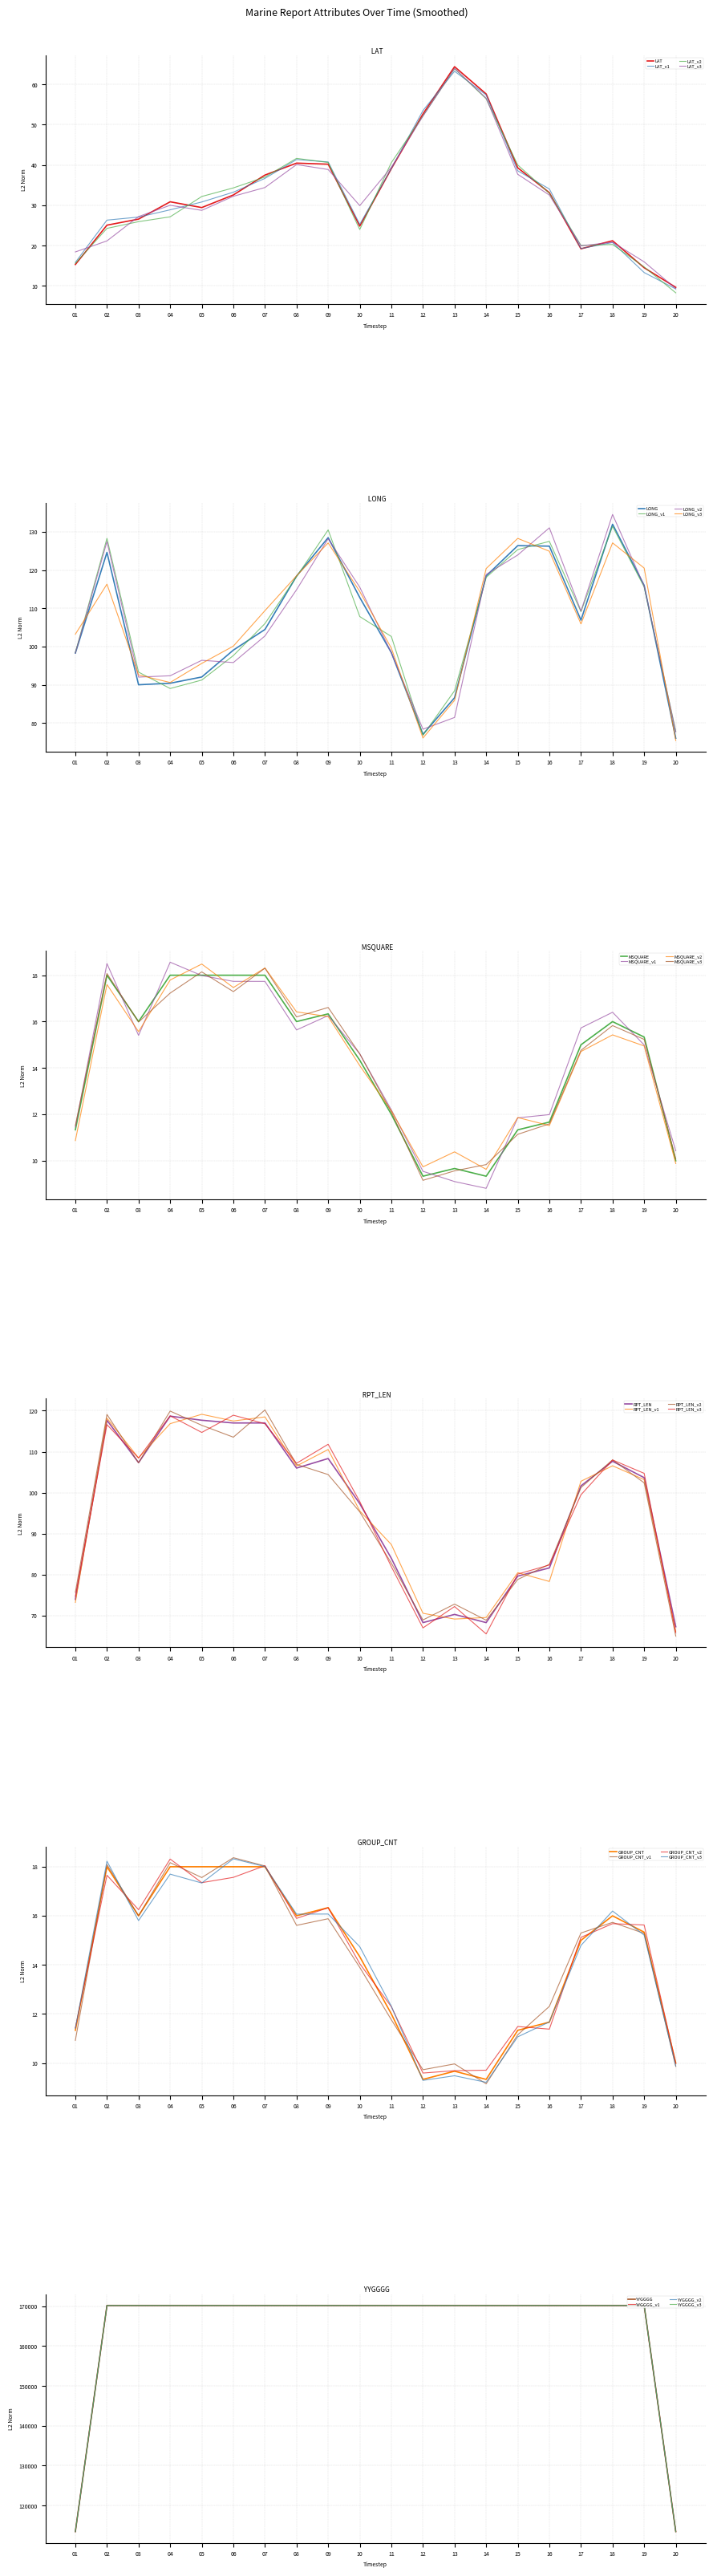

What is the spread (max minus min) of values at 06?

170180.0